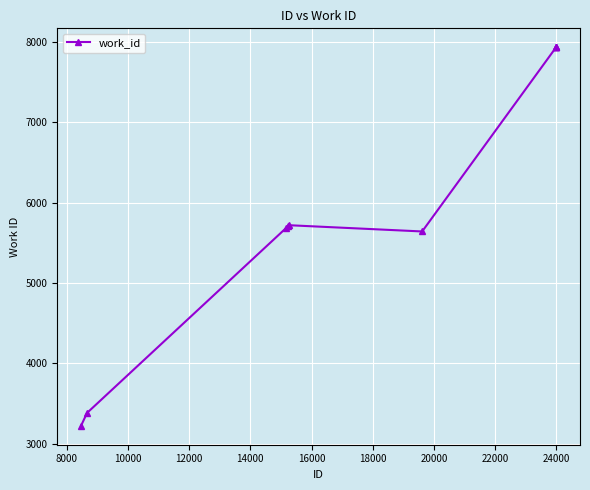

What is the difference between the second highest and minimum values?

4710